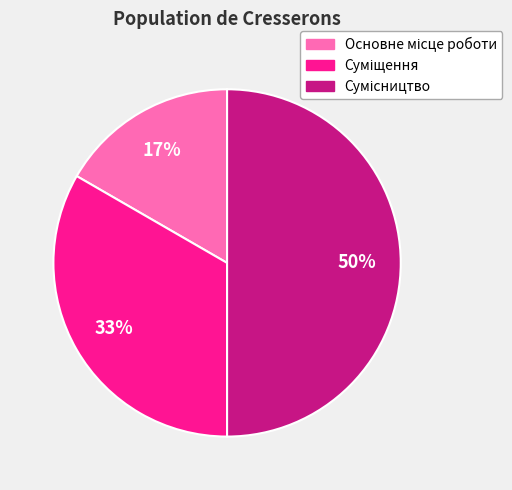

To the nearest percent, what is the average slice percentage?

33%